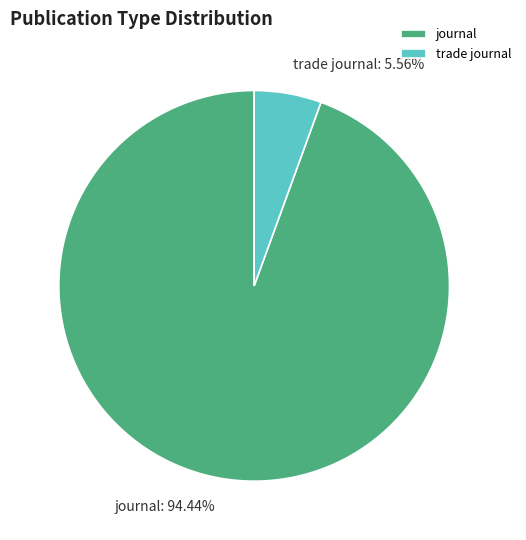

What is the total percentage of journal and trade journal?

100.0%